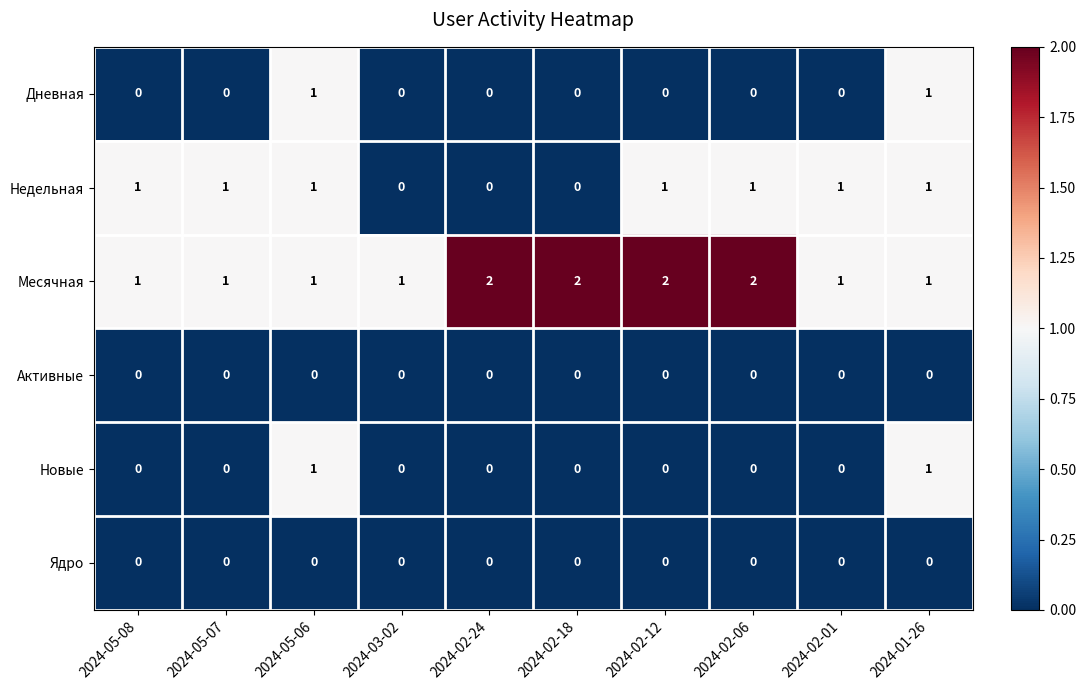

Is it true that Новые equals 1 at 2024-02-18?

False